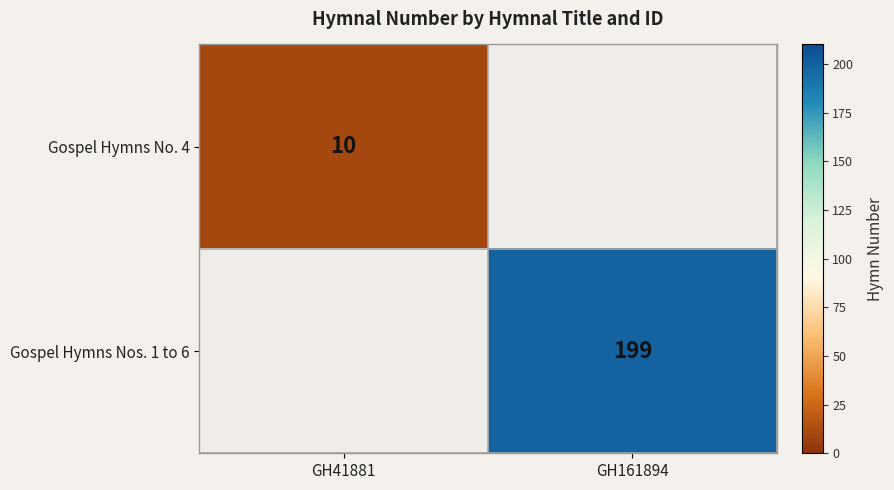

The Gospel Hymns Nos. 1 to 6 series shows 350 at GH161894. True or false?

False